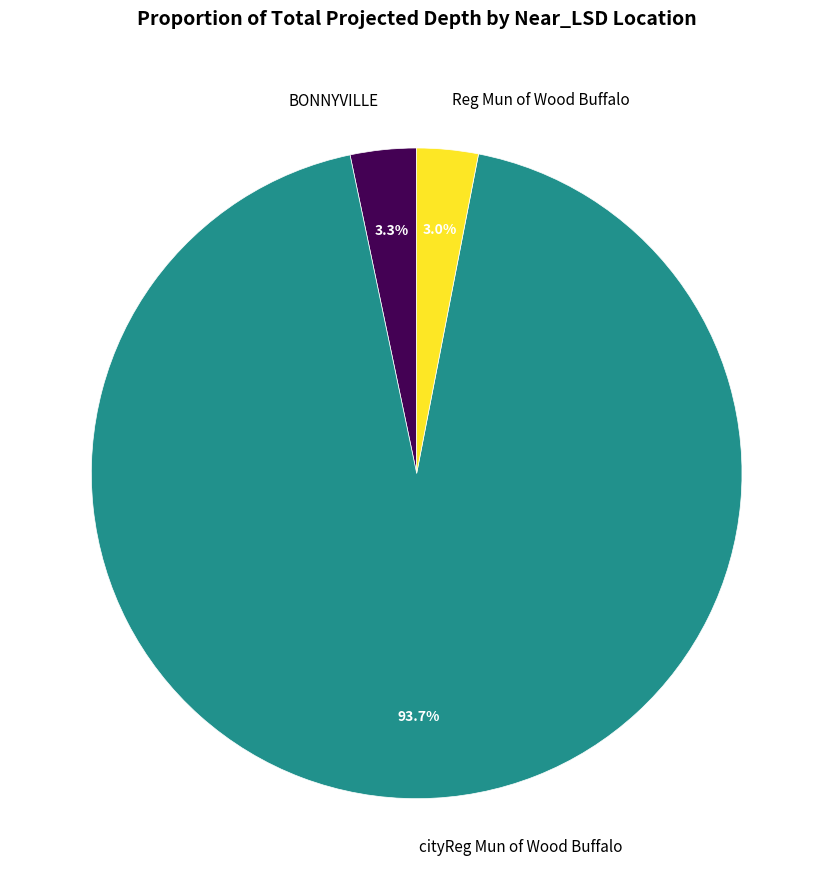

Is the sum of Reg Mun of Wood Buffalo and BONNYVILLE greater than half?

No